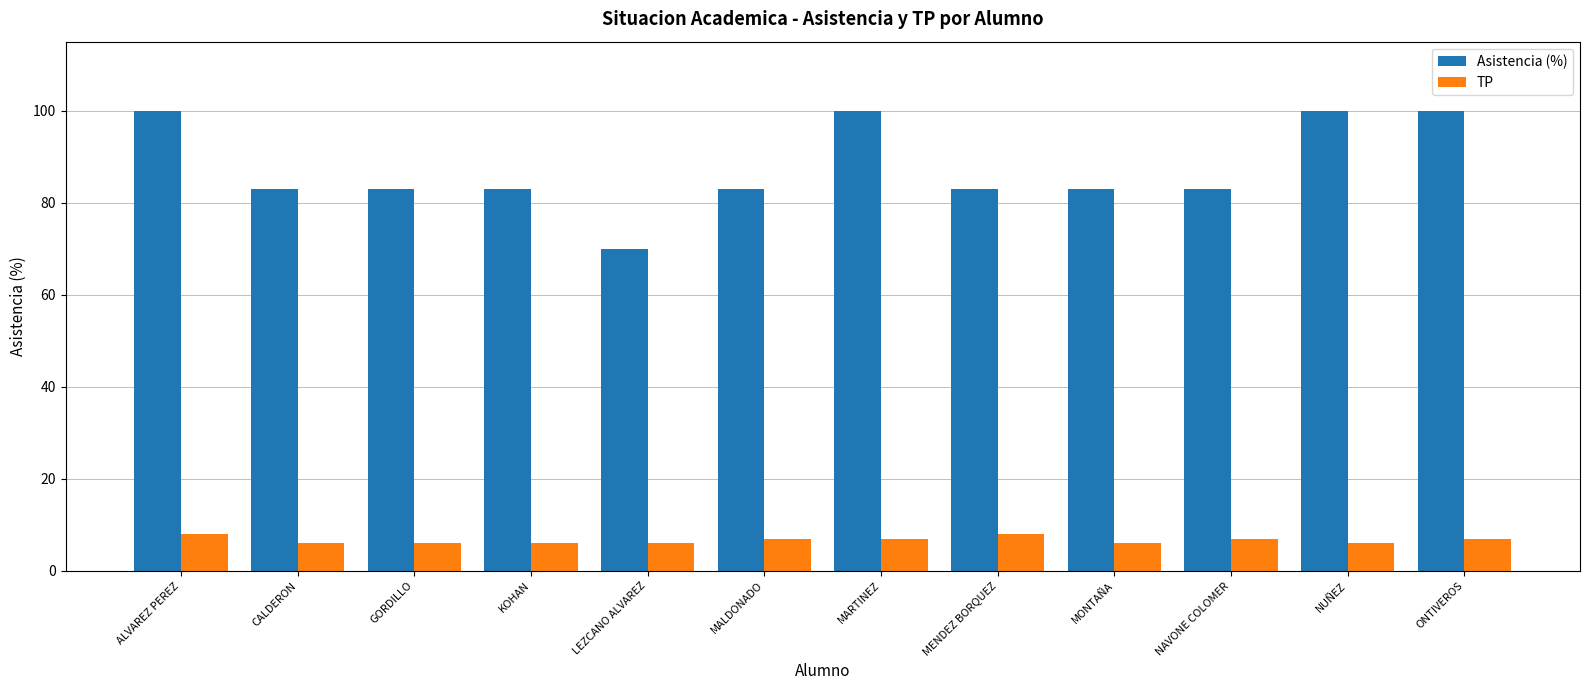

What is the difference between the maximum and minimum values in the TP series?

2